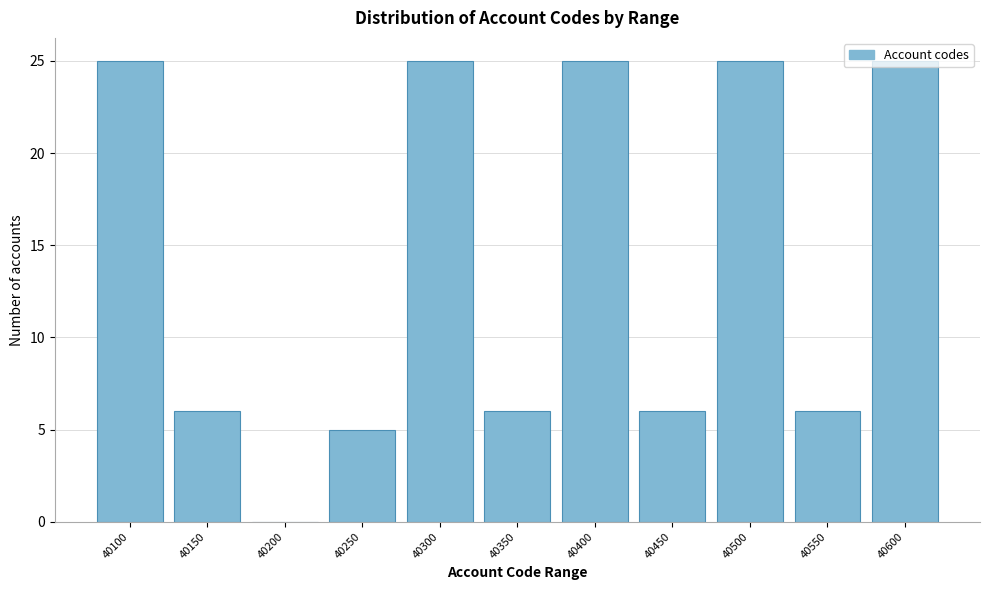

What is the sum of the values at 40250 and 40300?

30